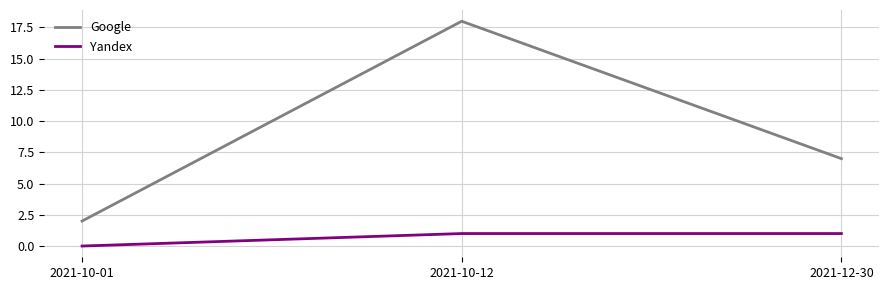

What is the difference between the highest and lowest values at 2021-10-01?

2